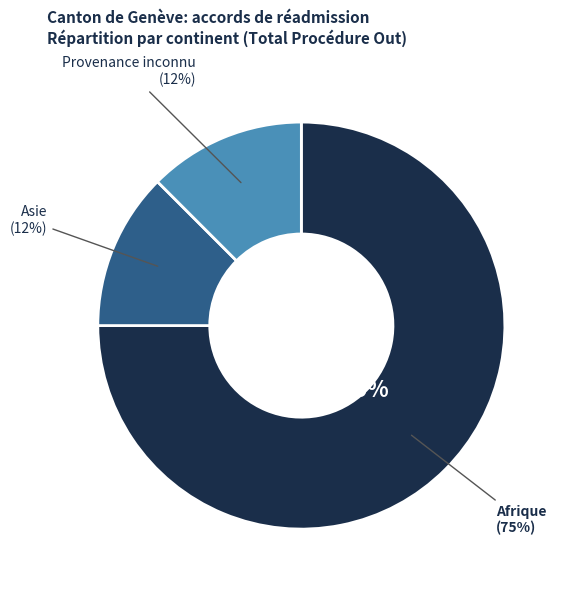

Is there a majority slice in this chart?

Yes